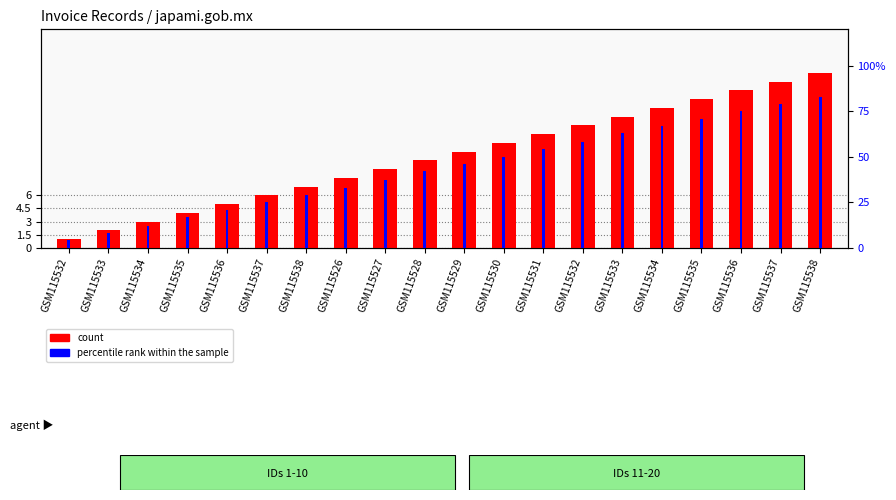

Is it true that count equals 12 at GSM115530?

True